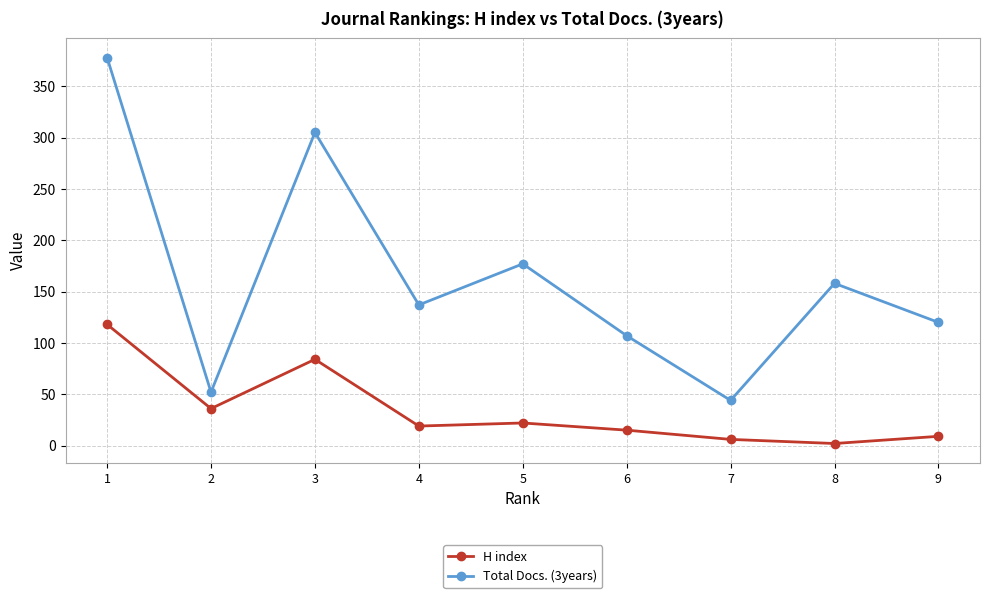

True or false: Total Docs. (3years) and H index intersect in this chart.

False